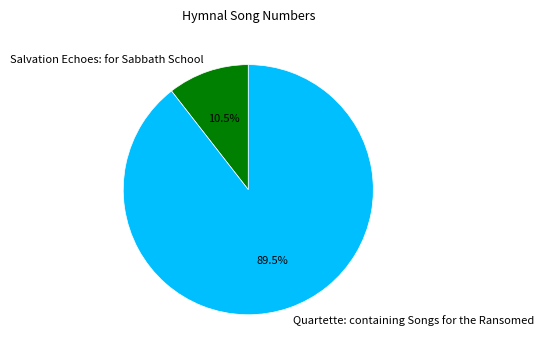

What is the total percentage of Quartette: containing Songs for the Ransomed and Salvation Echoes: for Sabbath School?

100.0%